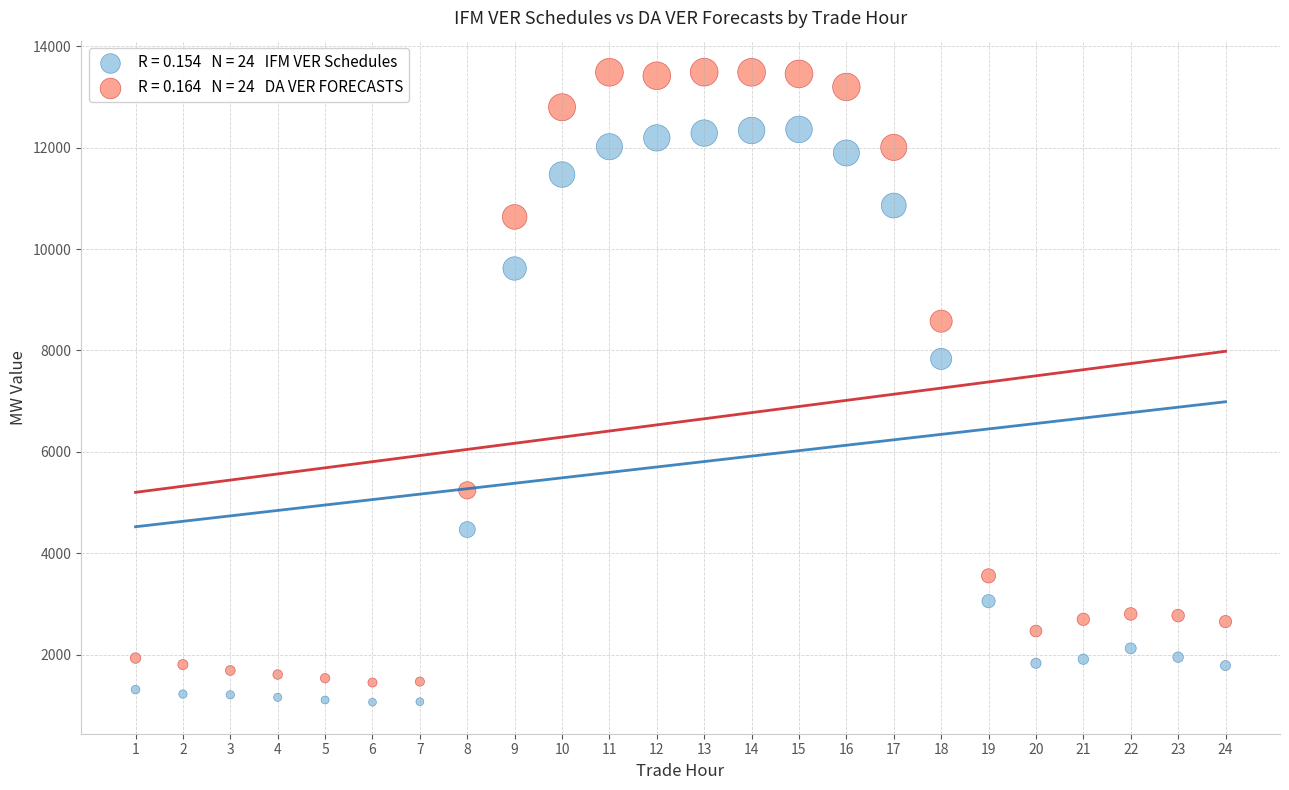

Across all data points, what is the range of Y values (max minus min)?

12424.3